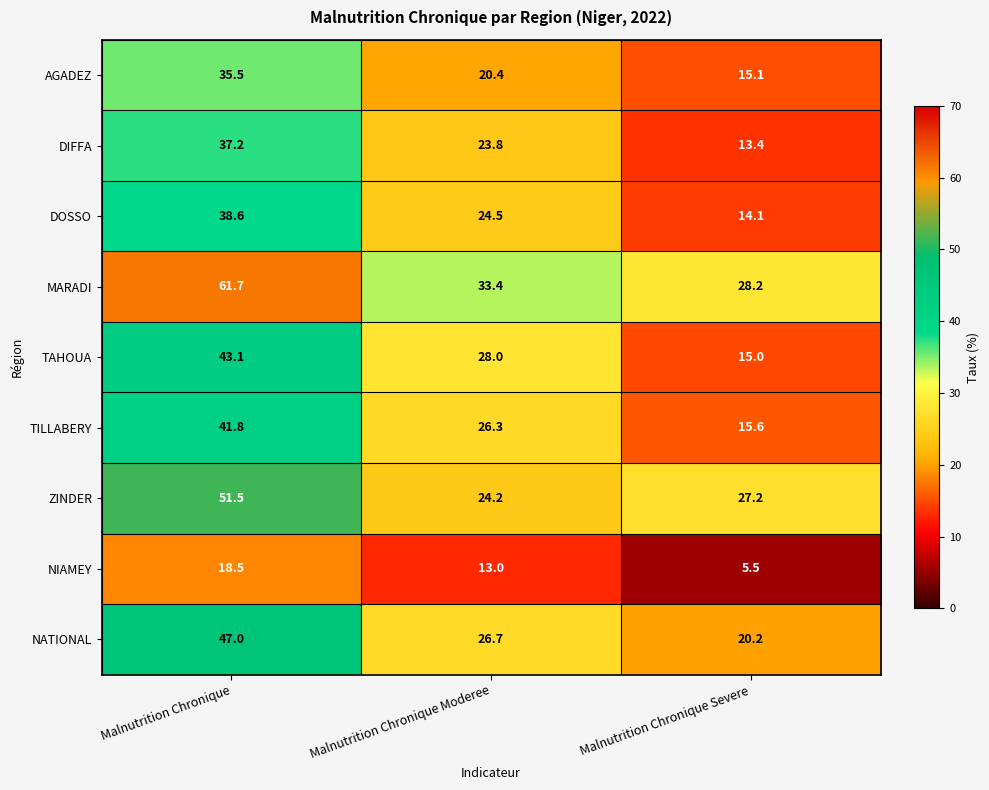

The value of NIAMEY at Malnutrition Chronique Severe is 5.5. True or false?

True